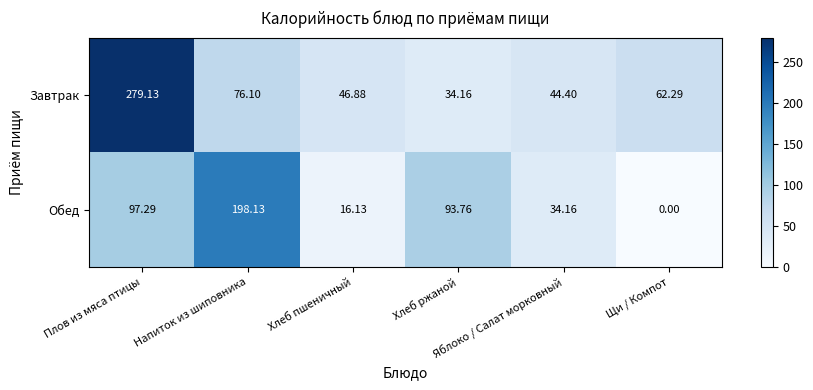

Rank the series by their average value, from lowest to highest.

Обед, Завтрак